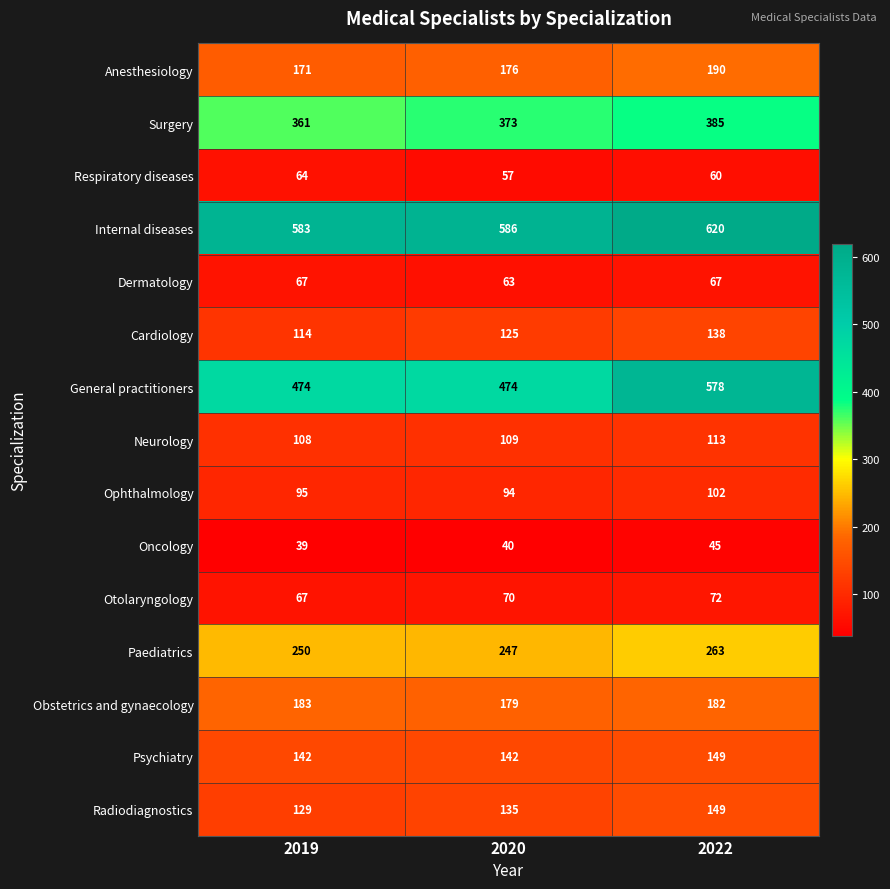

What is the sum of the Surgery values at 2022 and 2019?

746